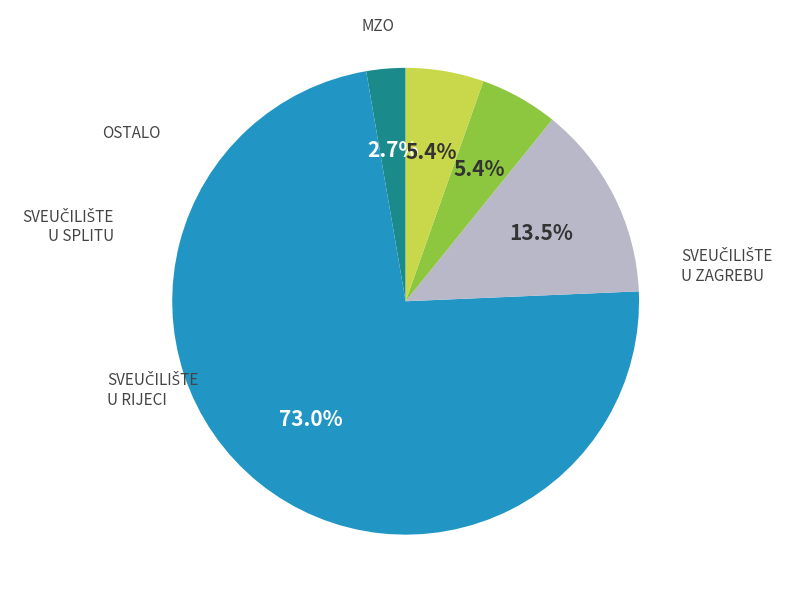

Does any single category account for the majority?

Yes